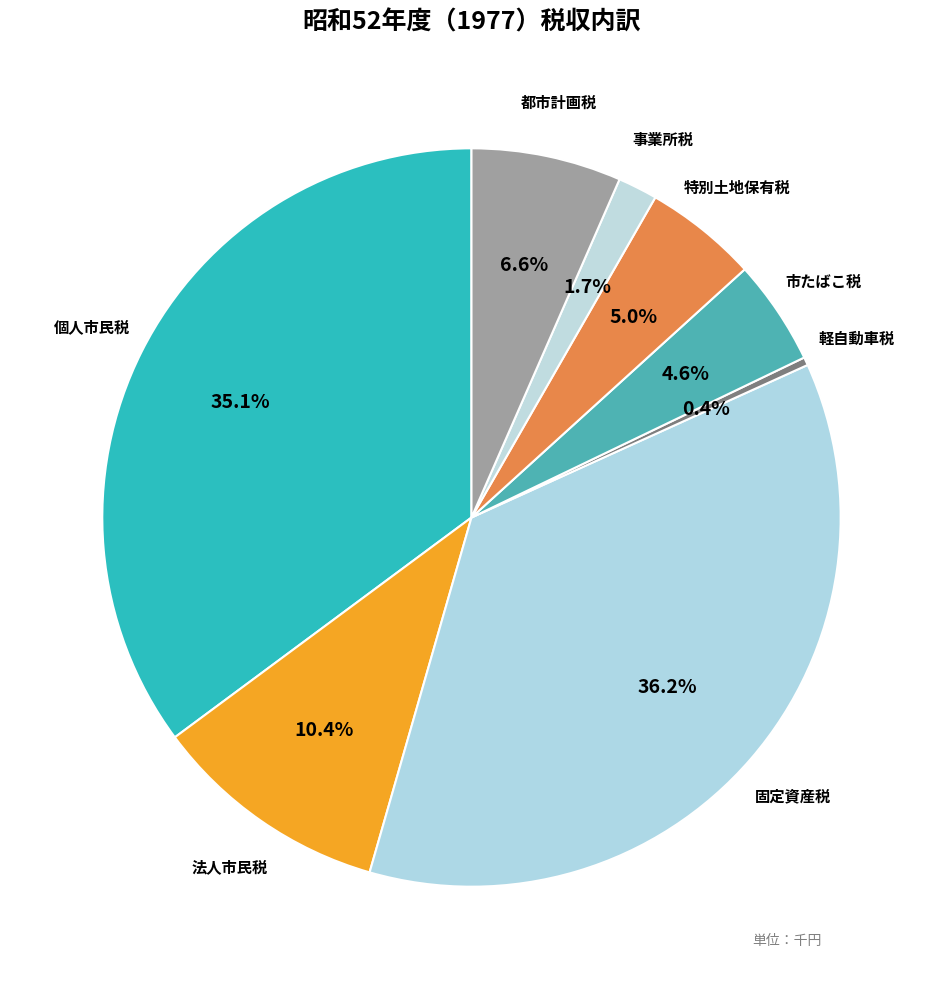

Count the number of slices in the pie.

8